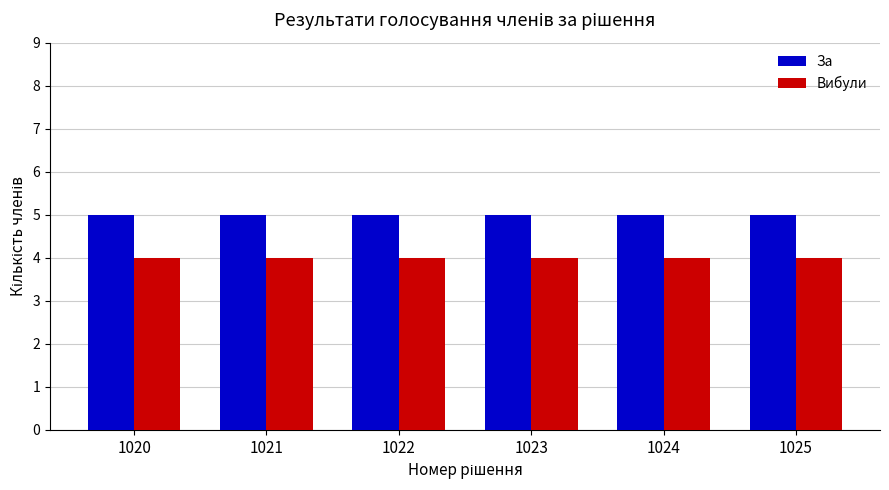

How many groups of bars are there?

6